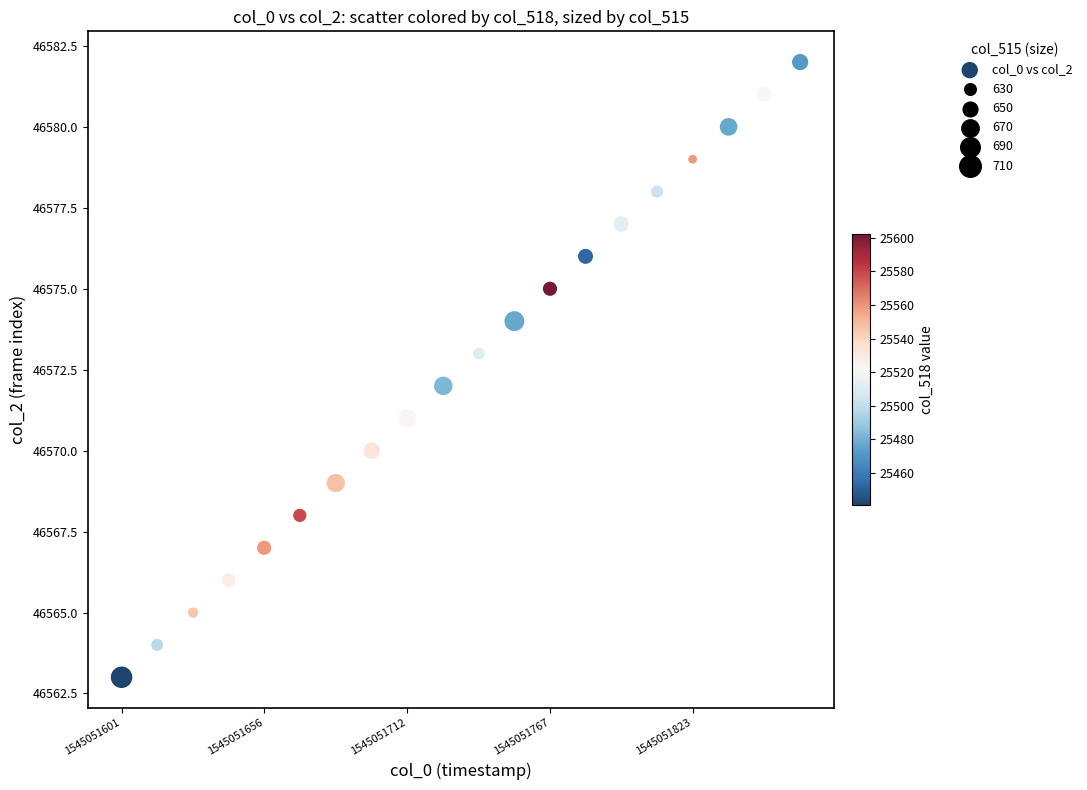

What is the range of Y values (max minus min)?

19